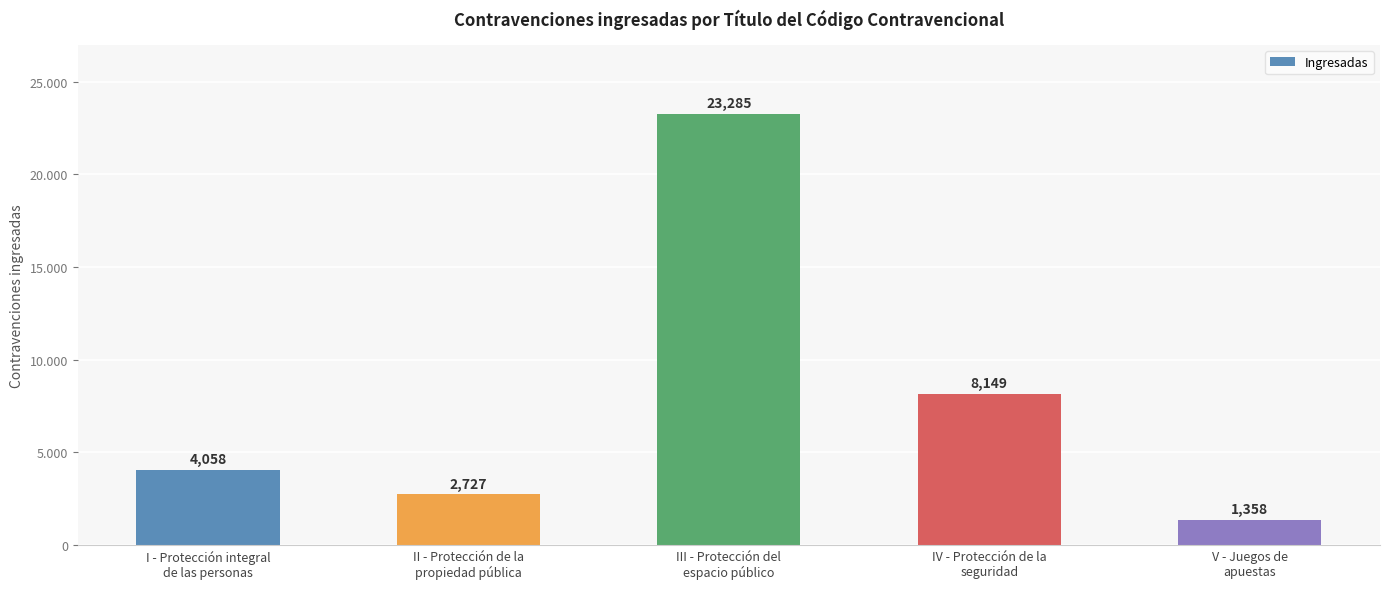

What is the label of the 2nd bar from the left?

II - Protección de la
propiedad pública